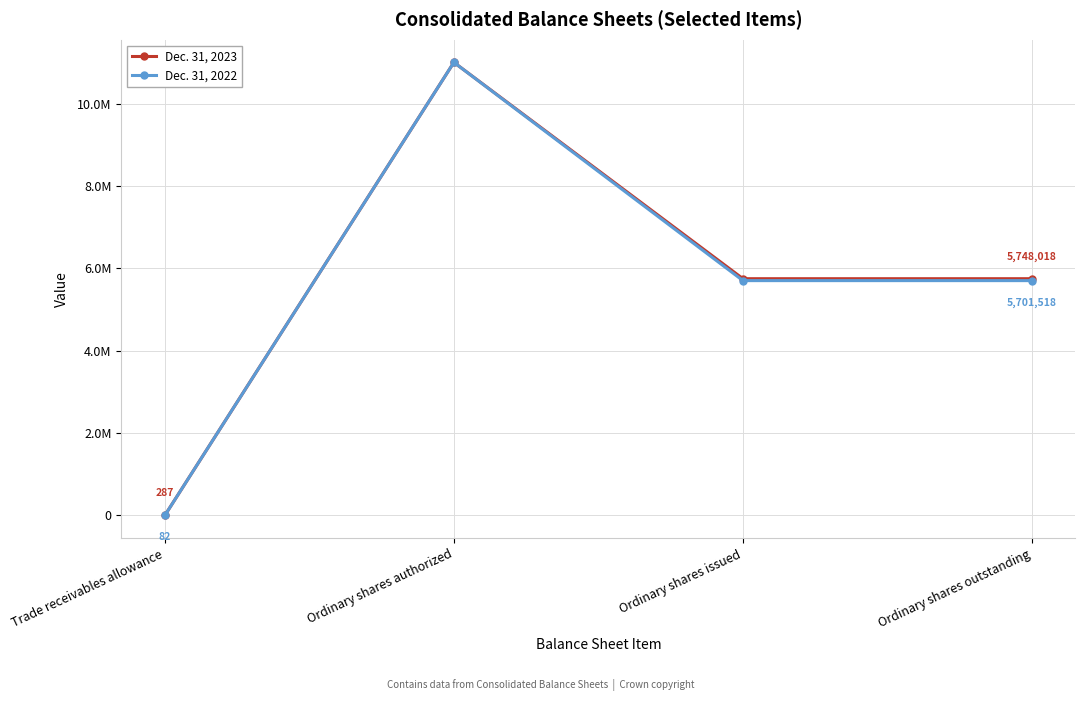

Which category has the lowest value in the Dec. 31, 2023 series?

Trade receivables allowance